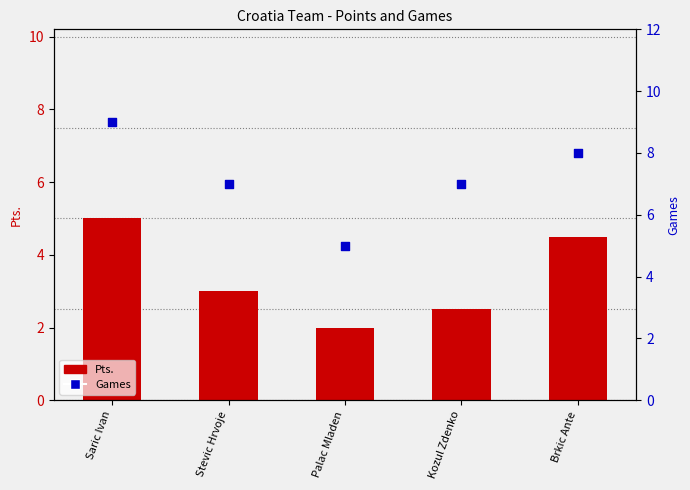

Which series has the largest total across all categories?

Games